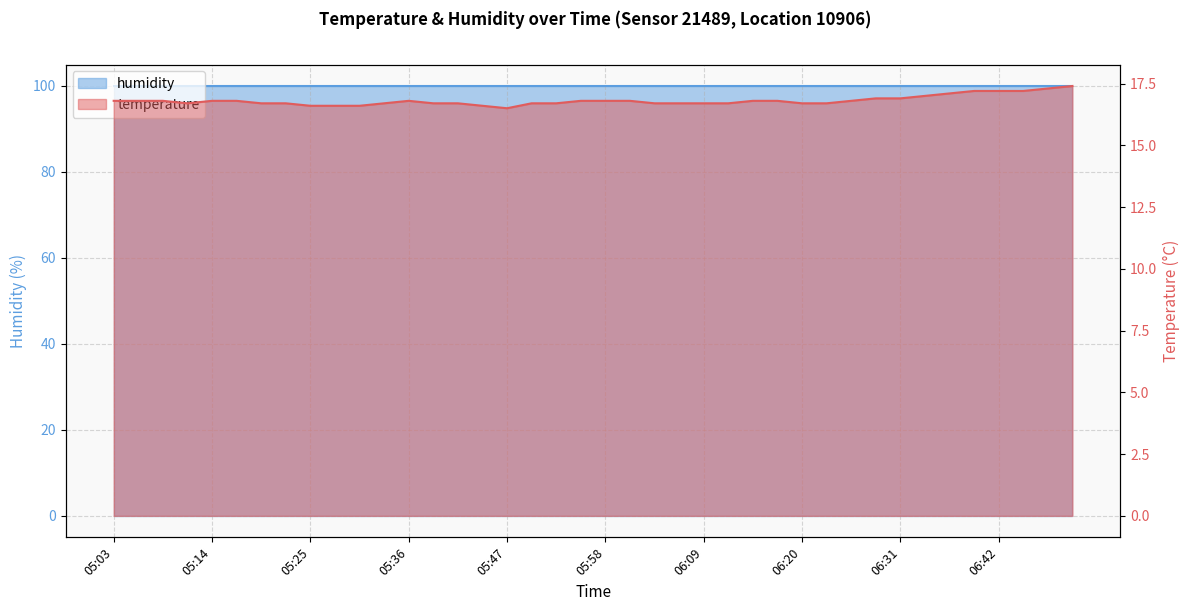

How many lines are shown in the chart?

1